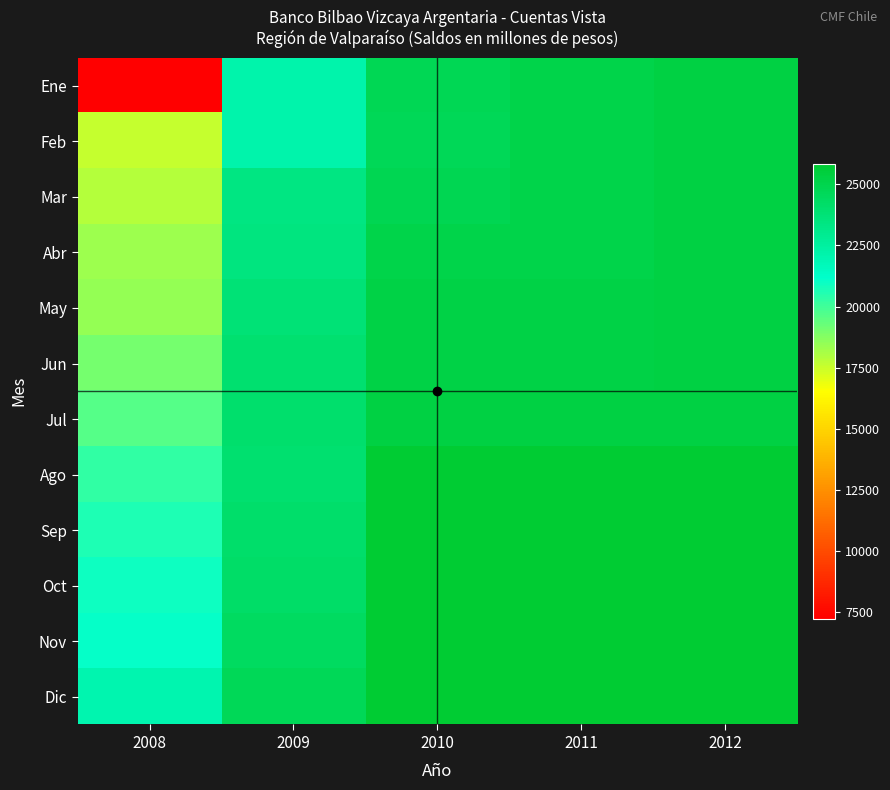

What is the smallest value displayed?

7249